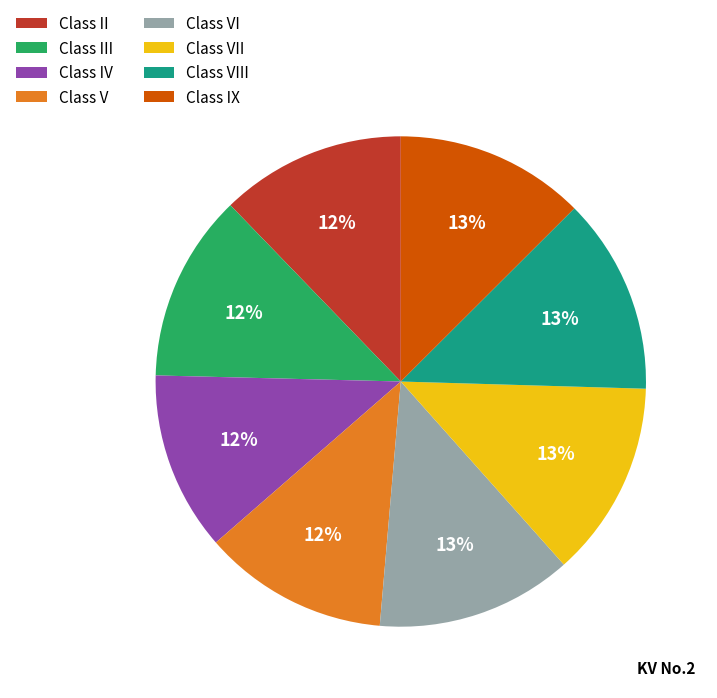

Is there a majority slice in this chart?

No